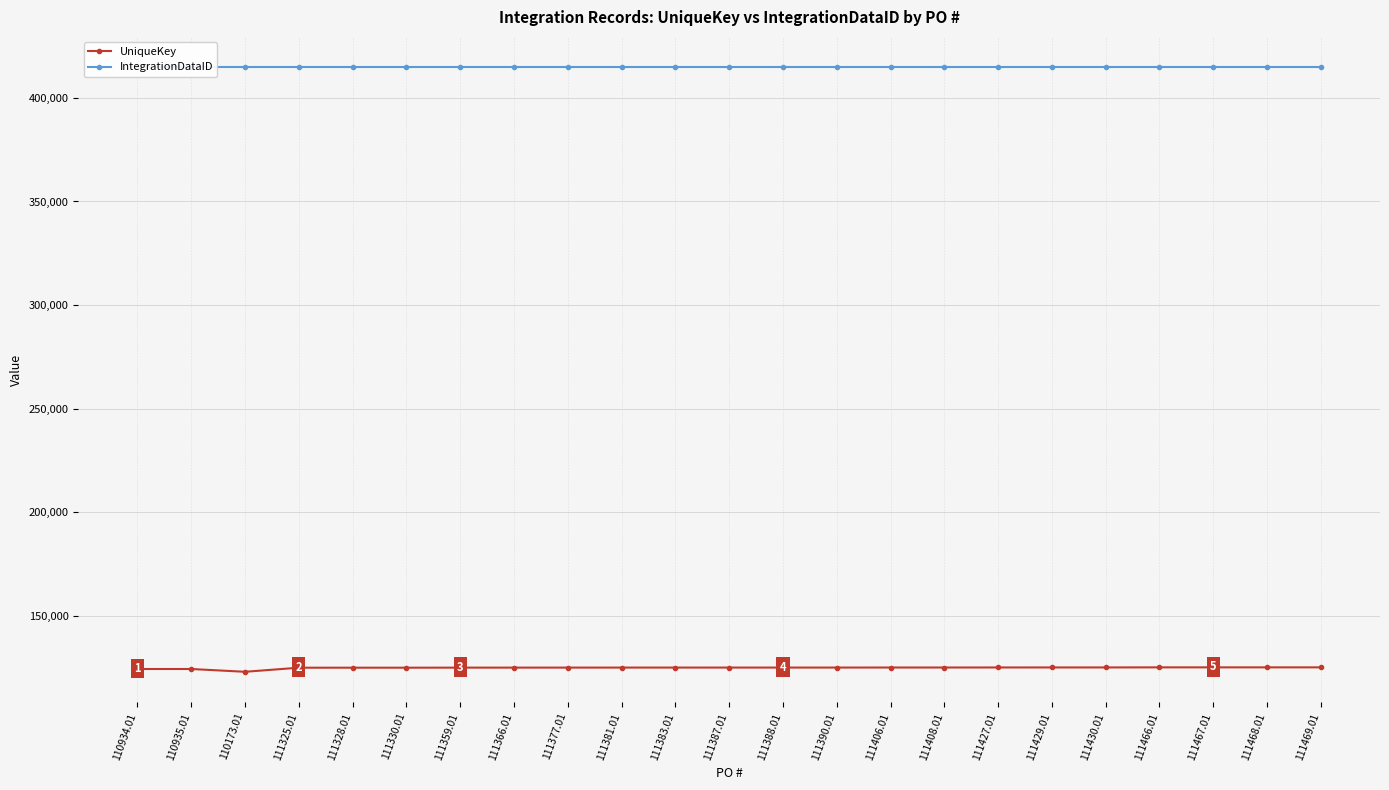

True or false: UniqueKey has more than 0 points higher than both neighbors.

True